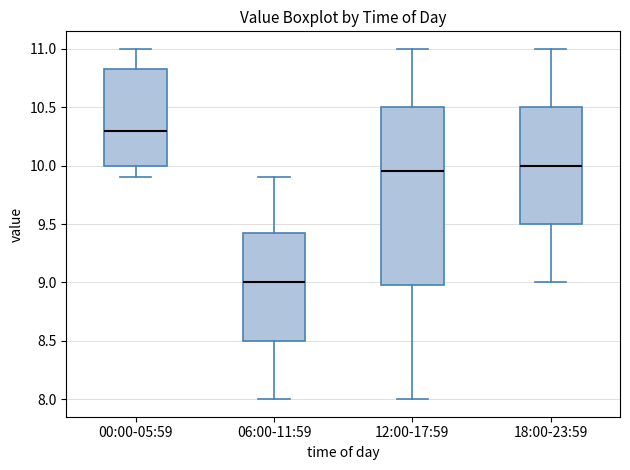

Where is the upper edge of the box for 06:00-11:59 on the y-axis? The values are not printed on the chart, so give them approximately, as read against the axis.

9.45